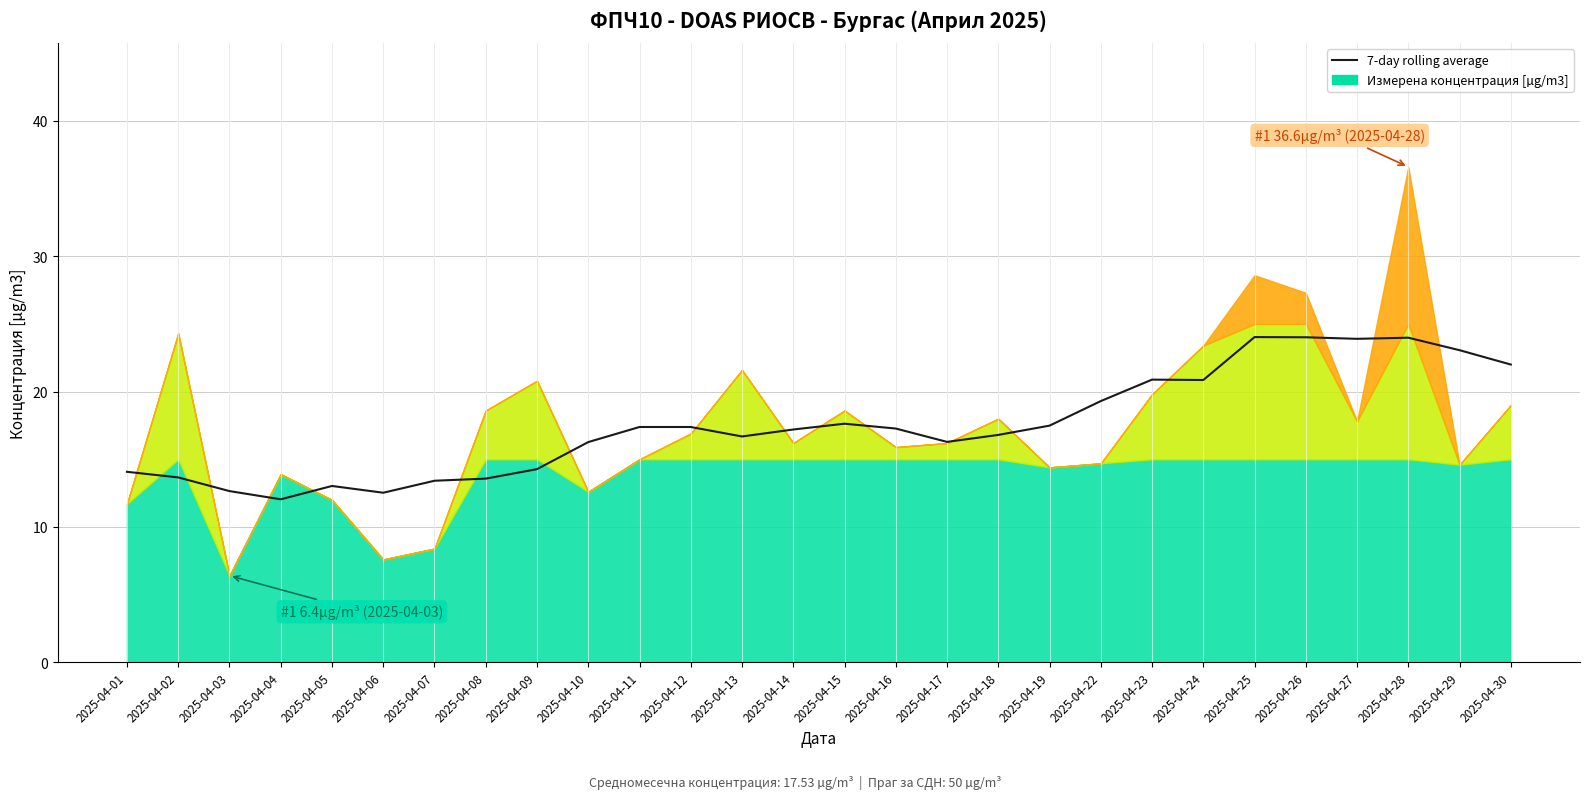

Reading left to right, what are all the values shown in this chart?

2025-04-01=14.1	2025-04-02=13.7	2025-04-03=12.6	2025-04-04=12.0	2025-04-05=13.0	2025-04-06=12.5	2025-04-07=13.4	2025-04-08=13.6	2025-04-09=14.3	2025-04-10=16.3	2025-04-11=17.4	2025-04-12=17.4	2025-04-13=16.7	2025-04-14=17.2	2025-04-15=17.6	2025-04-16=17.3	2025-04-17=16.3	2025-04-18=16.8	2025-04-19=17.5	2025-04-22=19.3	2025-04-23=20.9	2025-04-24=20.9	2025-04-25=24.0	2025-04-26=24.0	2025-04-27=23.9	2025-04-28=24.0	2025-04-29=23.1	2025-04-30=22.0